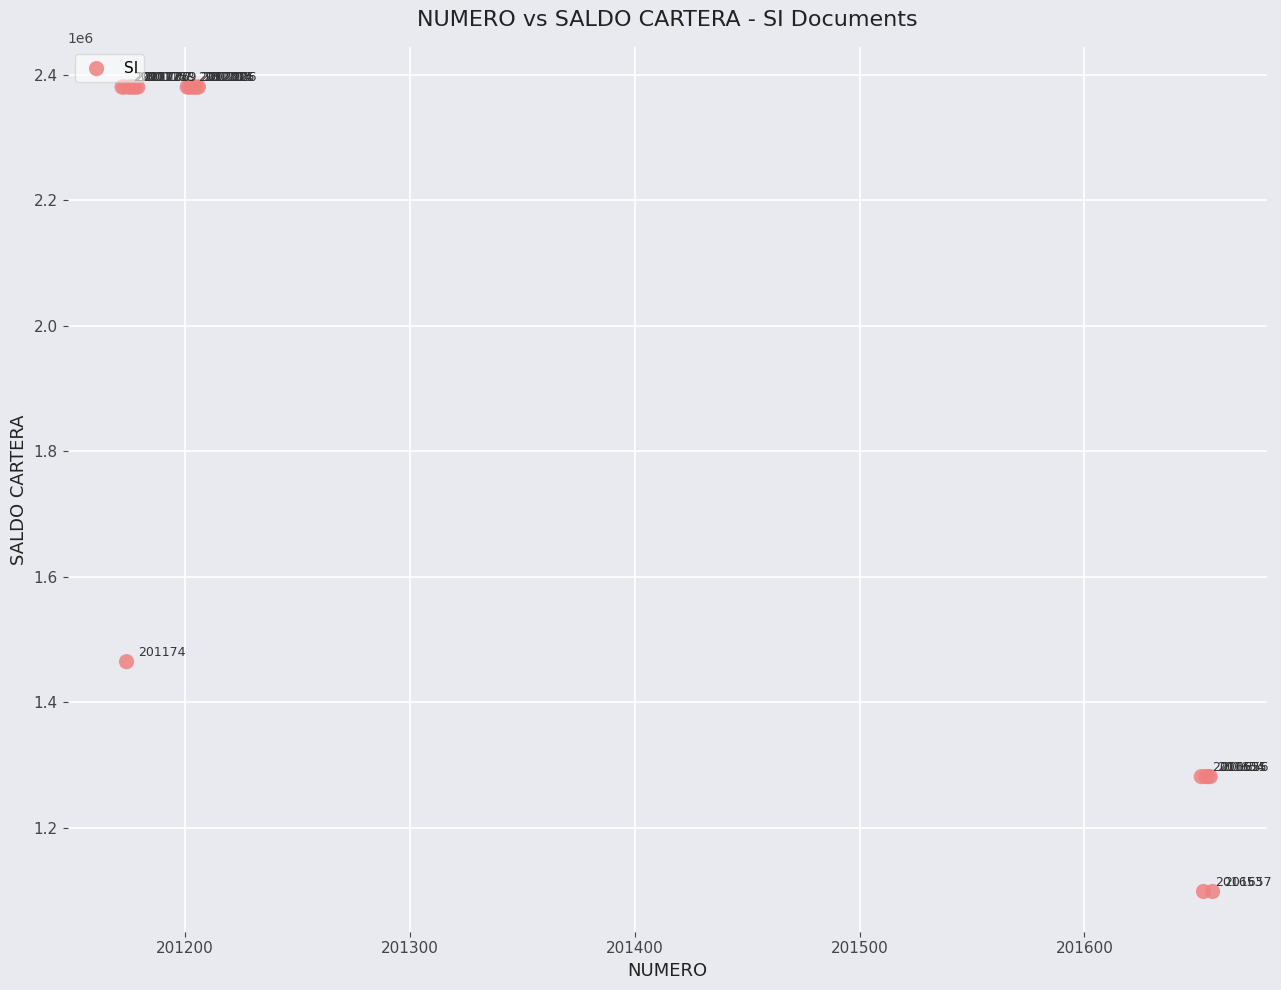

What Y value in the scatter plot is closest to 1739231?

1464616